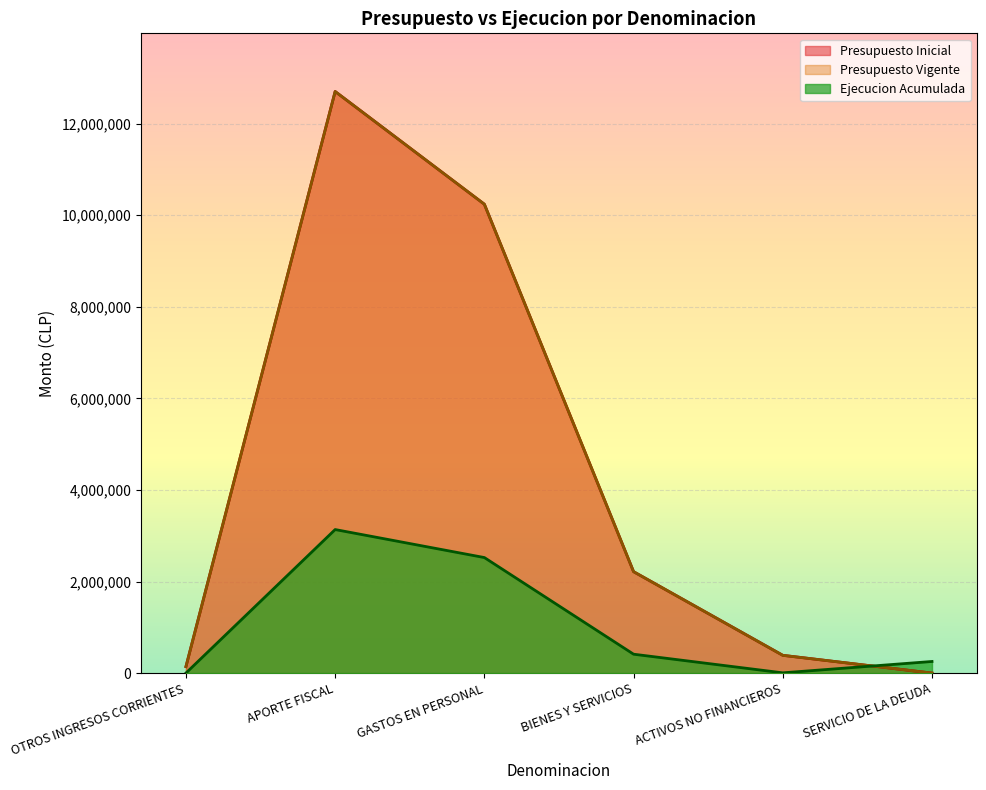

What is the label of the 2nd point from the right?

ACTIVOS NO FINANCIEROS